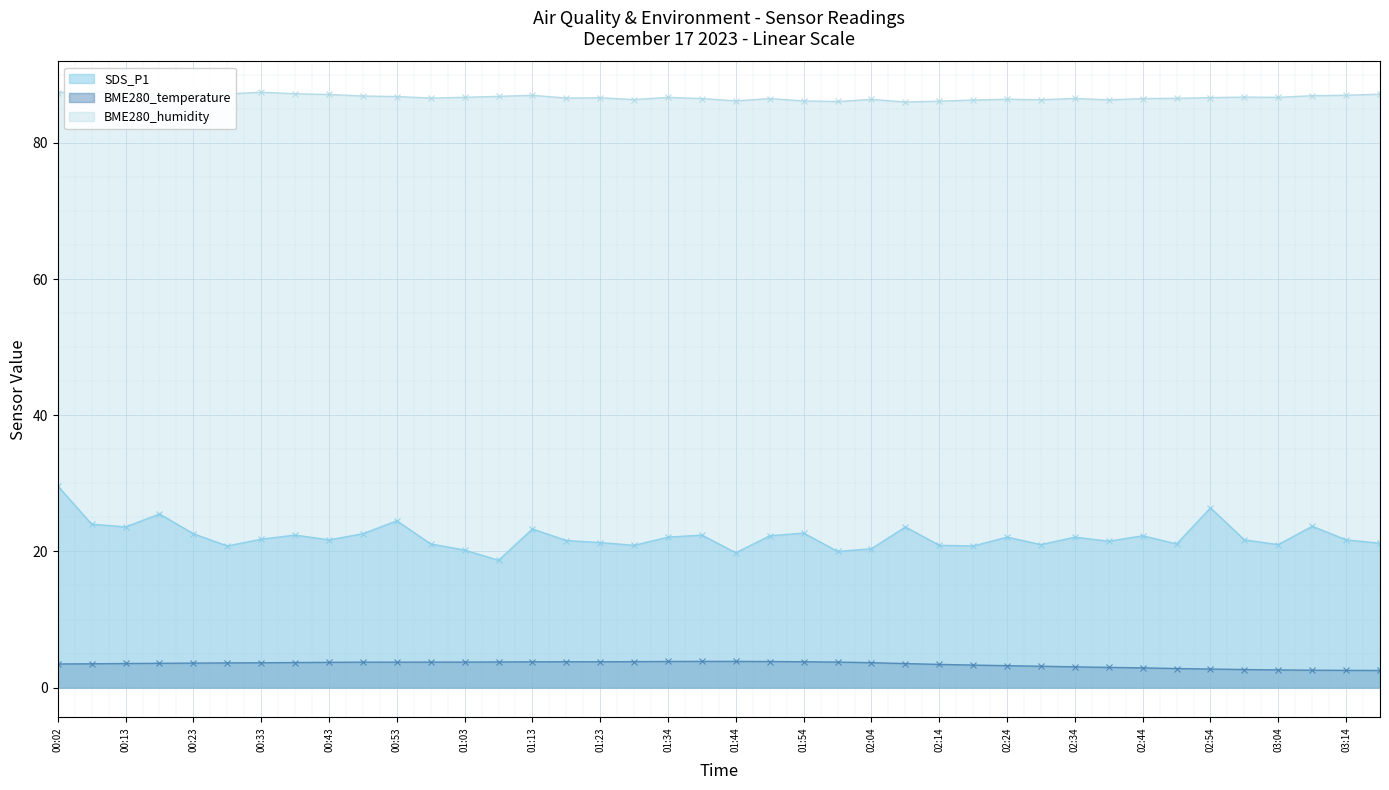

The value of SDS_P1 at 01:54 is 22.7. True or false?

True